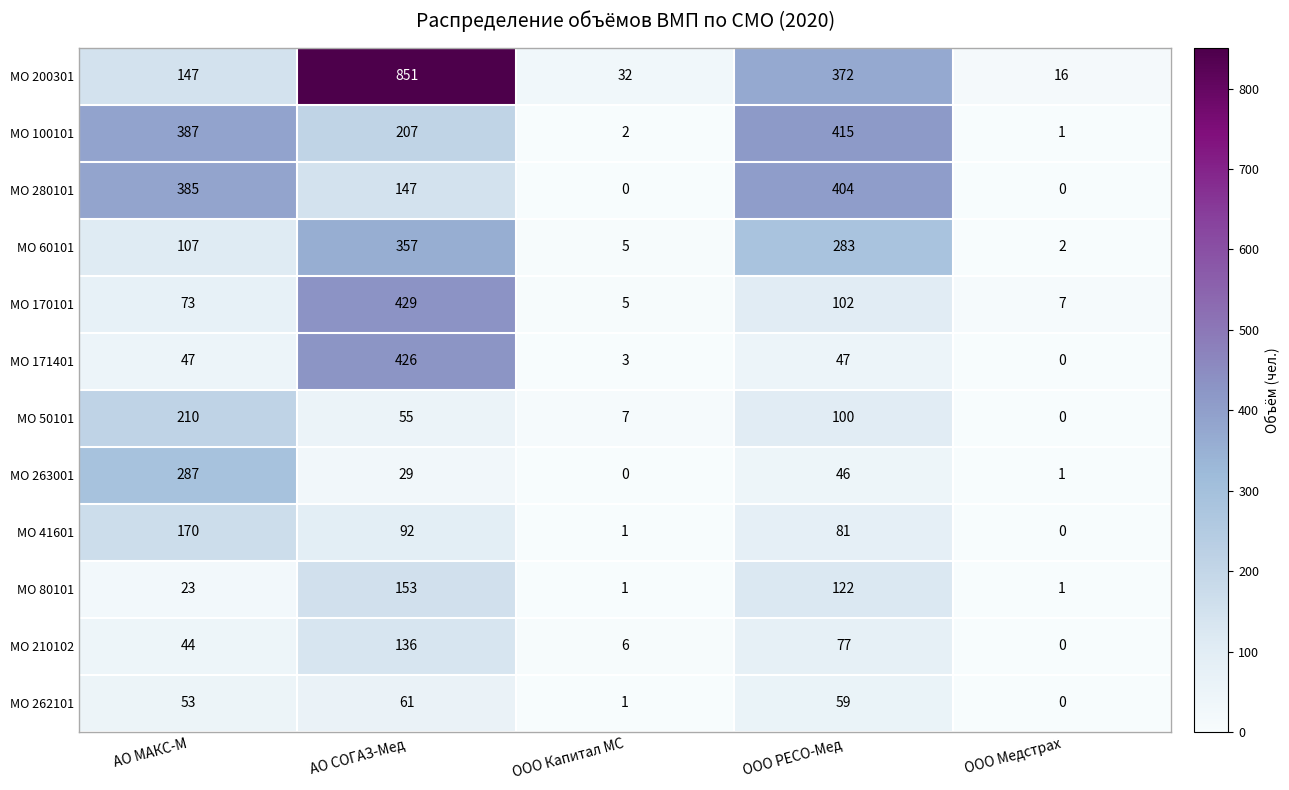

At which label does МО 100101 reach its peak?

ООО РЕСО-Мед